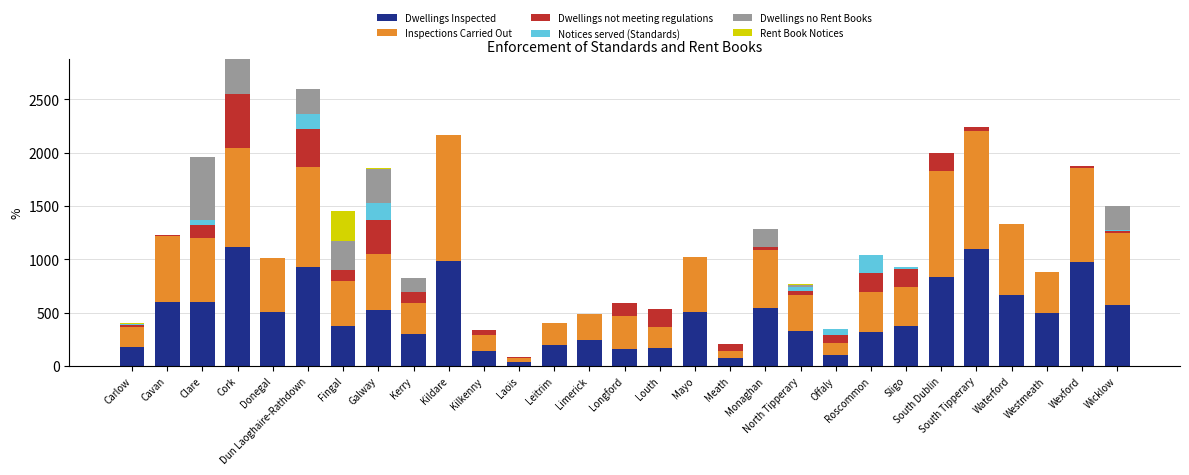

Count the number of data series in this chart.

6